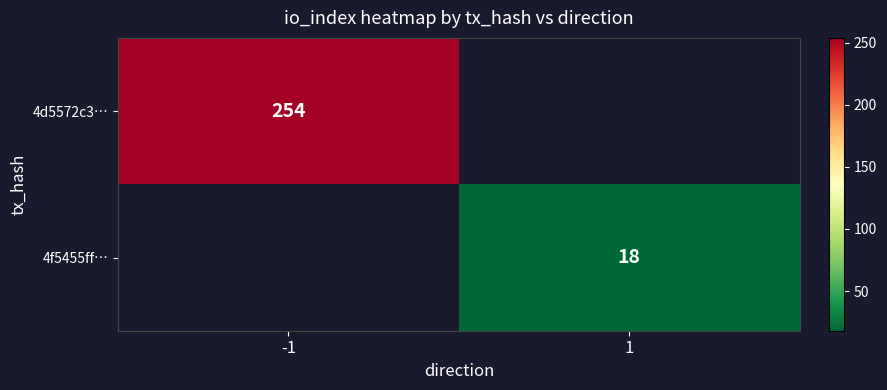

The value of 4f5455ff… at 1 is 18. True or false?

True